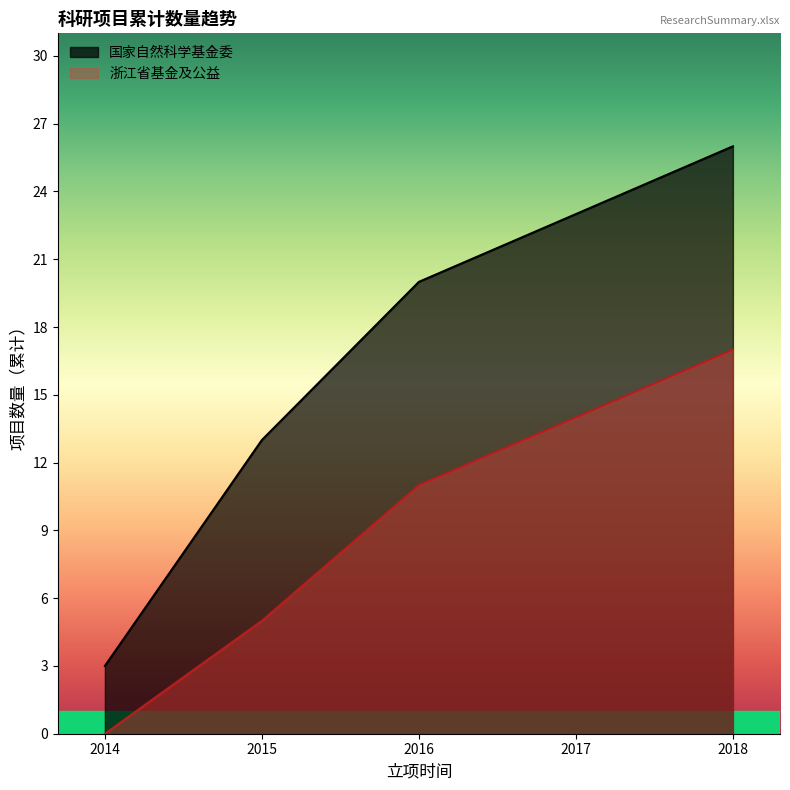

Which series has the largest total across all categories?

国家自然科学基金委